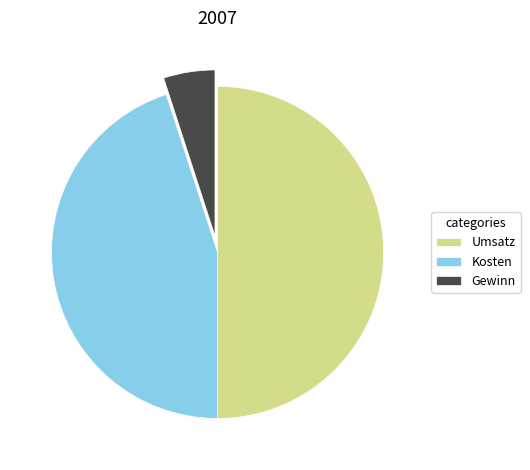

What is the largest slice in the pie chart?

Umsatz